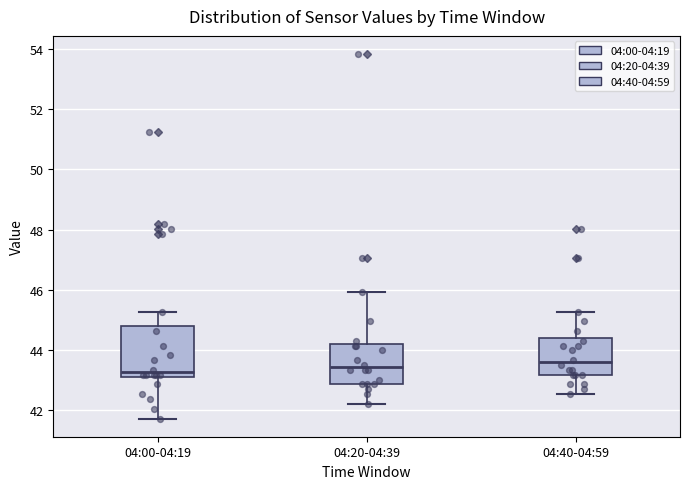

Reading left to right, transcribe this box plot: for each box, give where its median line is, the range the box spans, and where its two whiskers end, as read against the y-axis. The values are not printed on the chart, so give them approximately, as read against the axis.

04:00-04:19: median 43.2 (just above the box's lower edge), box 43.2 to 44.8, whiskers 41.8 to 45.2
04:20-04:39: median 43.4, box 42.8 to 44.2, whiskers 42.2 to 46.0
04:40-04:59: median 43.6, box 43.2 to 44.4, whiskers 42.6 to 45.2